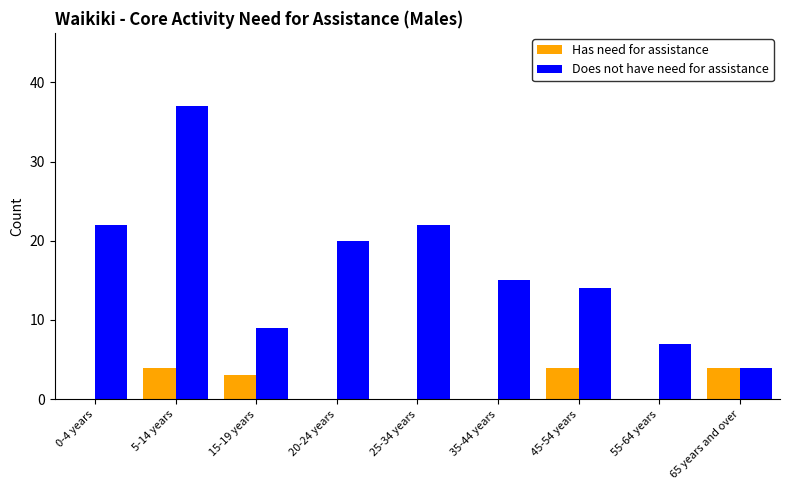

What is the sum of the Has need for assistance values at 55-64 years and 45-54 years?

4